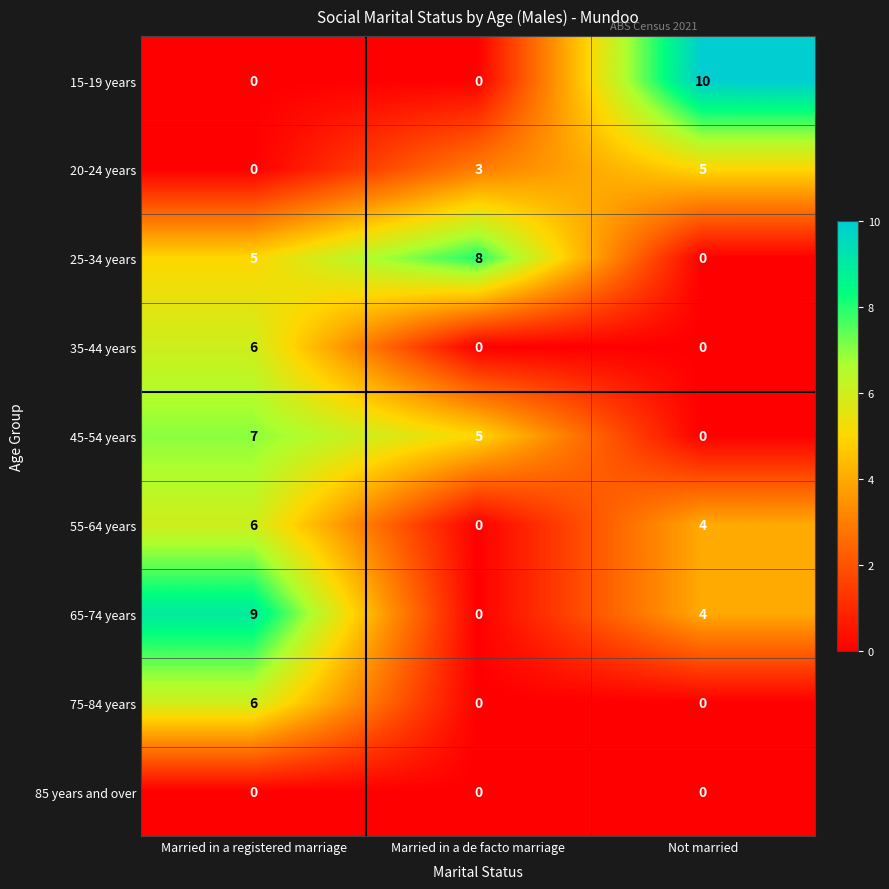

How many distinct data groups are displayed?

9